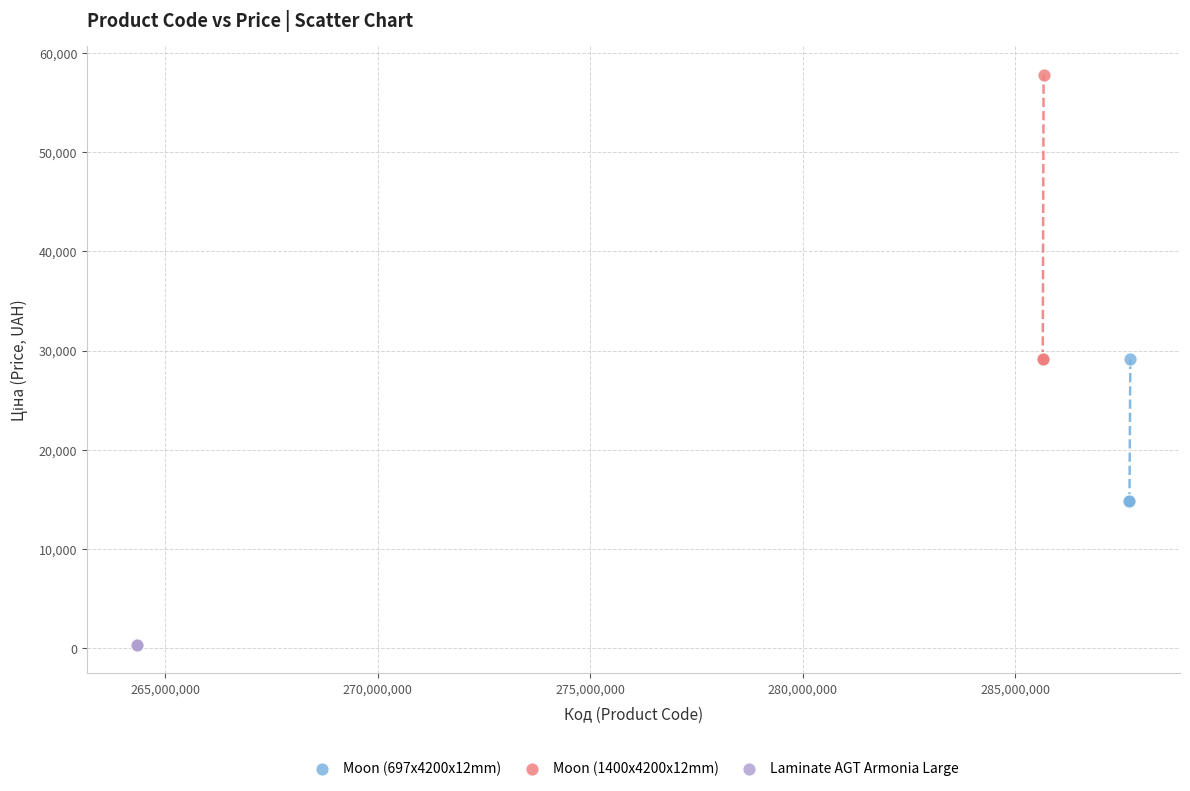

What are all the series names shown in the legend?

Moon (697x4200x12mm), Moon (1400x4200x12mm), Laminate AGT Armonia Large